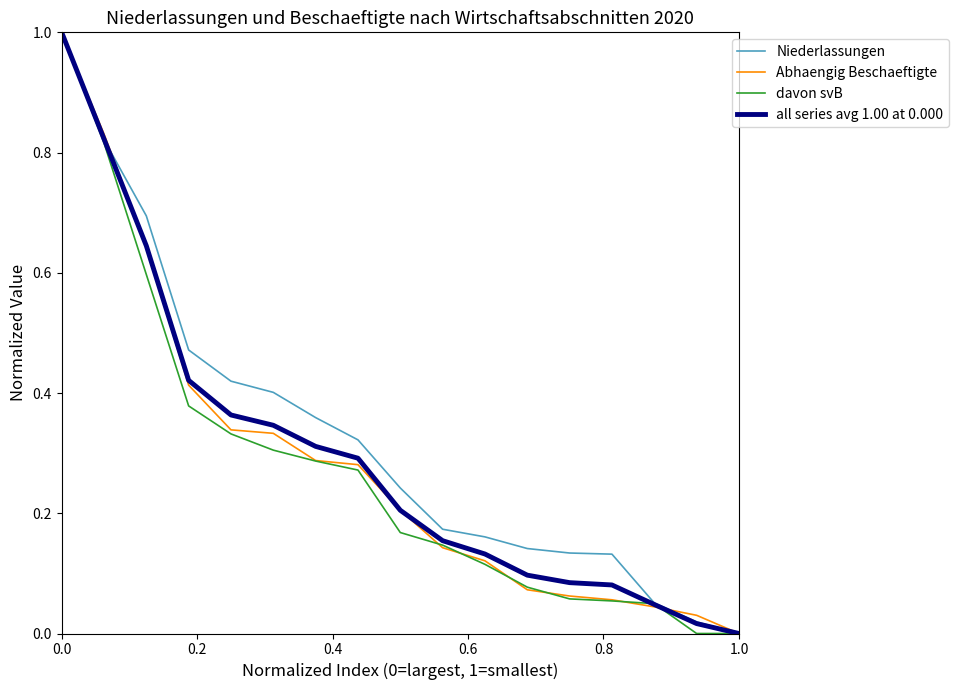

What is the maximum value shown in the chart?

1.0